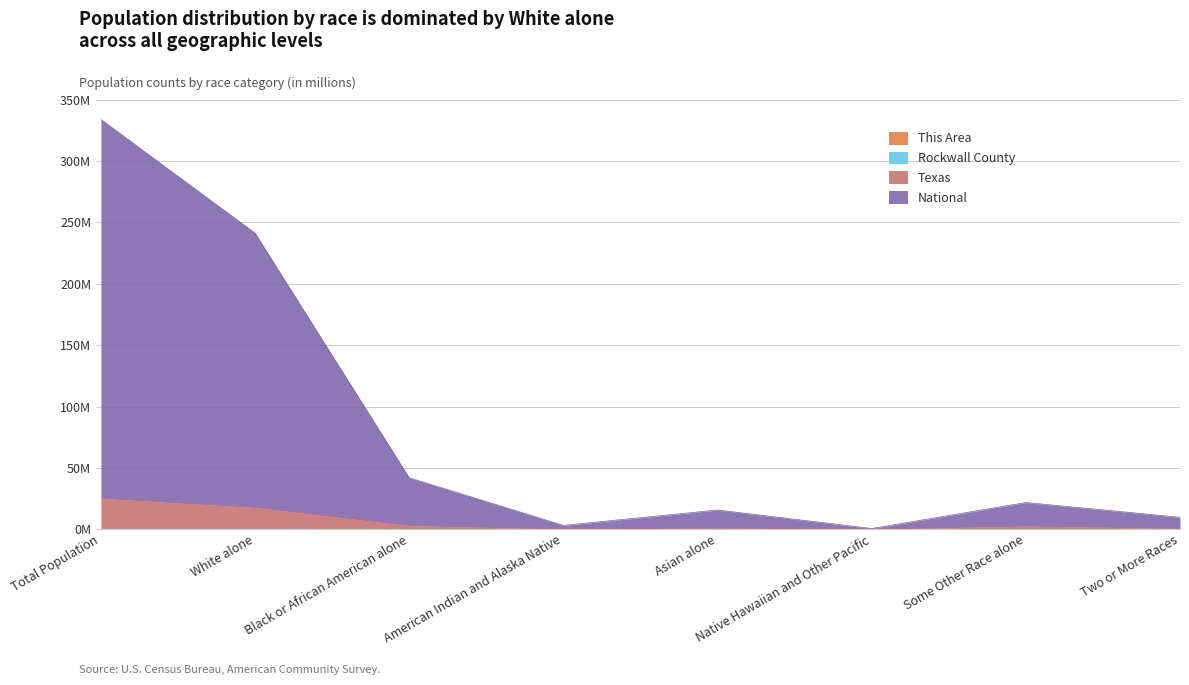

What is the total value across all series at American Indian and Alaska Native?

3.3